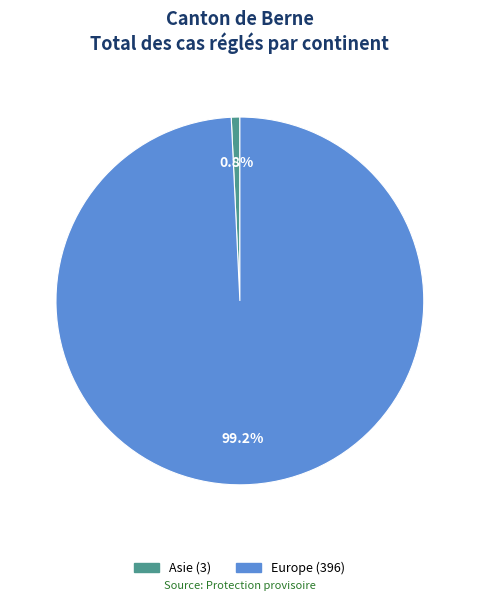

To the nearest percent, what is the difference between the largest and smallest slice percentages?

98%